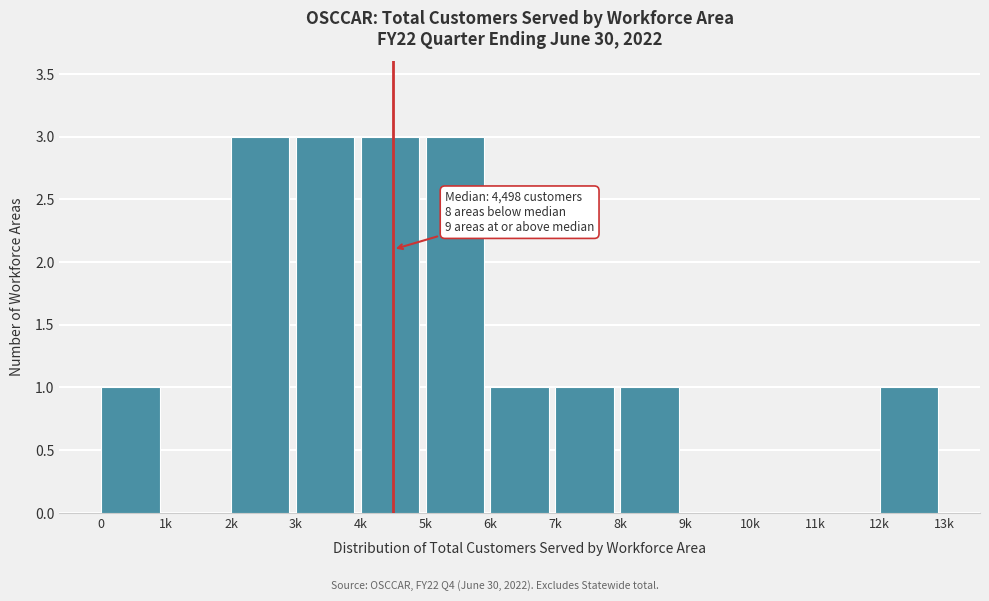

Reading right to left, extract all data points from this chart.

12k=1	11k=0	10k=0	9k=0	8k=1	7k=1	6k=1	5k=3	4k=3	3k=3	2k=3	1k=0	0=1